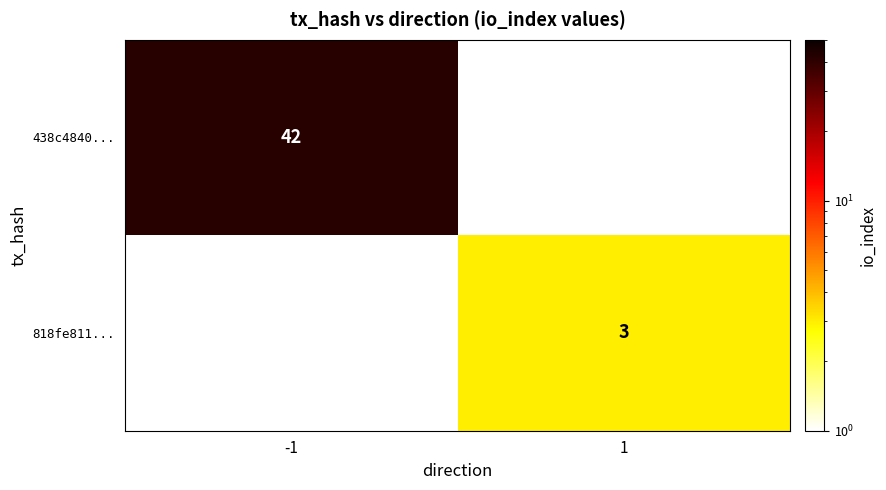

Is it true that 818fe811... equals 4 at 1?

False